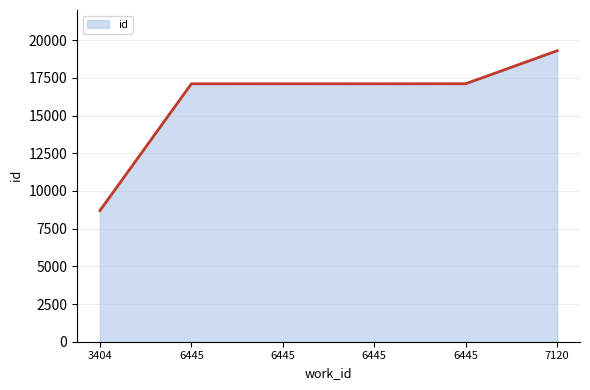

True or false: the data shows 8692 at 3404.

True